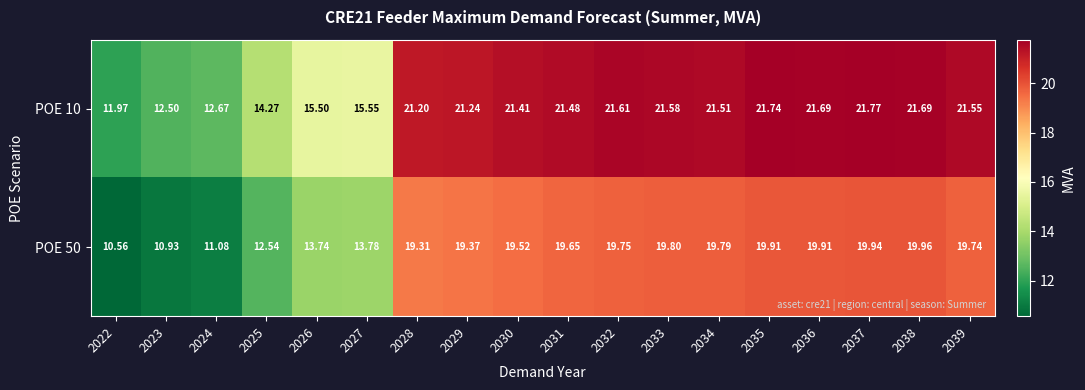

Is the value of POE 10 at 2026 greater than the value of POE 50 at 2036?

No